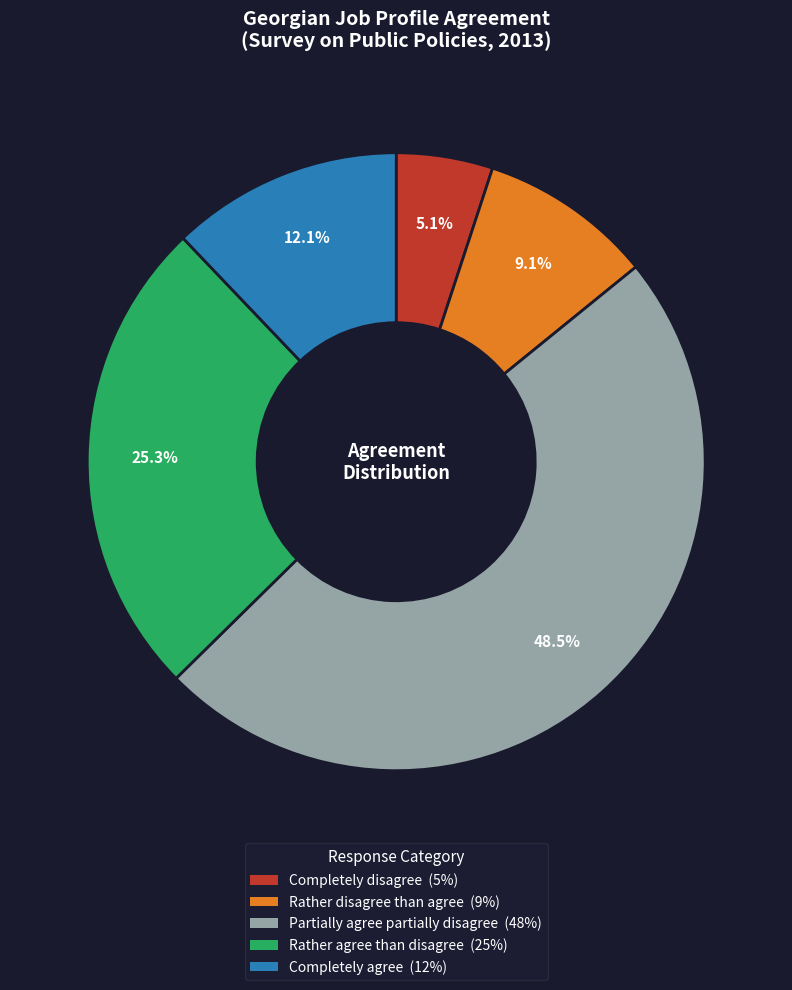

Is there any slice that represents more than half of the pie?

No